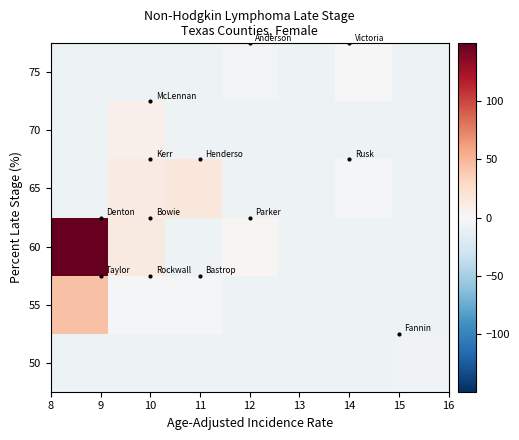

Reading left to right, what are all the values shown in this chart?

50: -7.9	-7.9	-7.9	-7.9	-7.9	-7.9	-4.9
55: 44.1	-1.9	-2.9	-7.9	-7.9	-7.9	-7.9
60: 149.1	13.1	-7.9	3.1	-7.9	-7.9	-7.9
65: -7.9	12.1	16.1	-7.9	-7.9	-2.9	-7.9
70: -7.9	7.1	-7.9	-7.9	-7.9	-7.9	-7.9
75: -7.9	-7.9	-7.9	-3.9	-7.9	0.1	-7.9